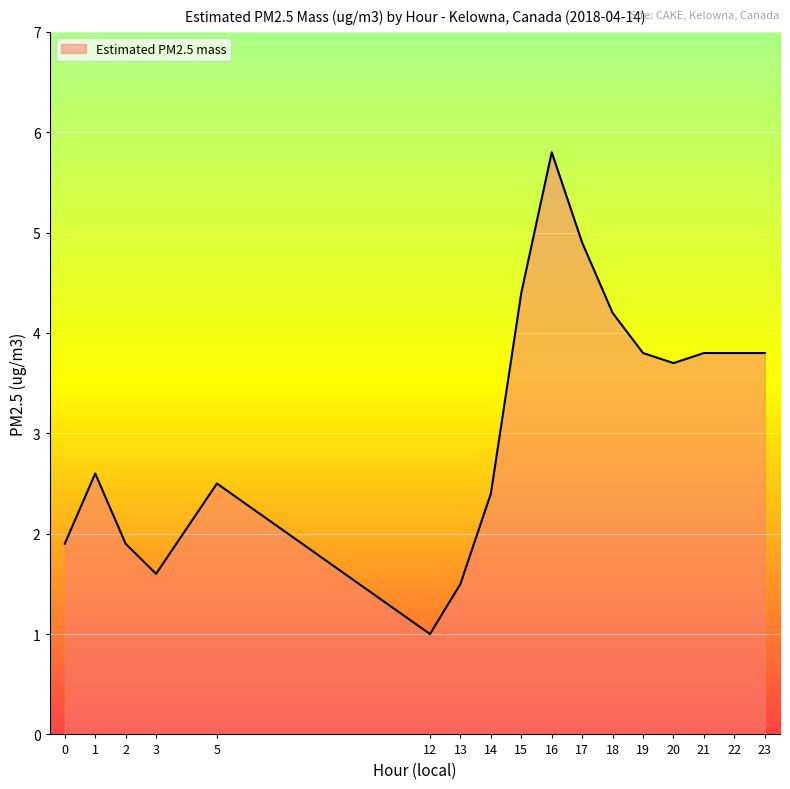

The value at 1 is 0.7. True or false?

False